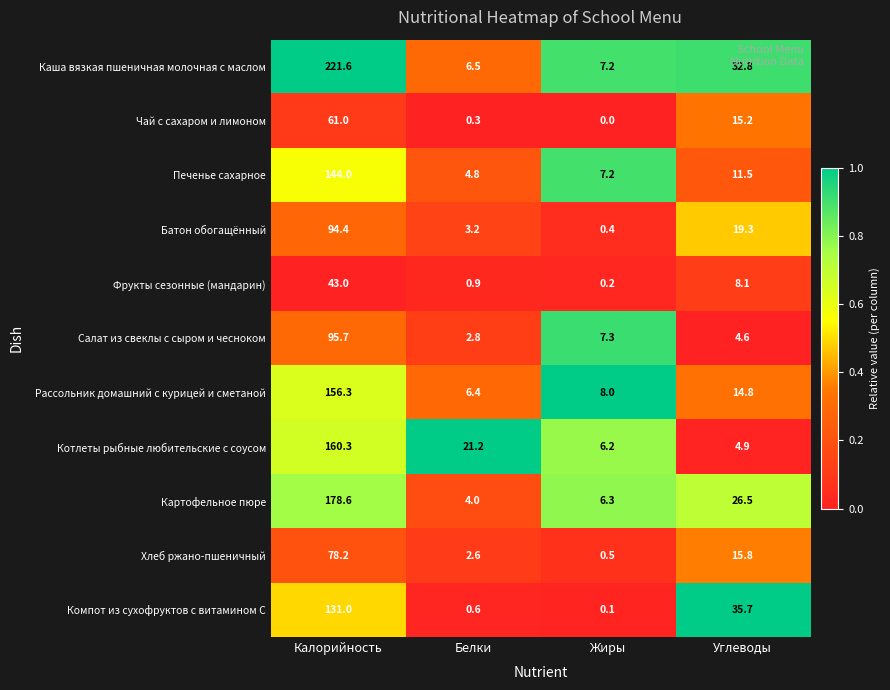

At which category is the sum across all series the highest?

Калорийность